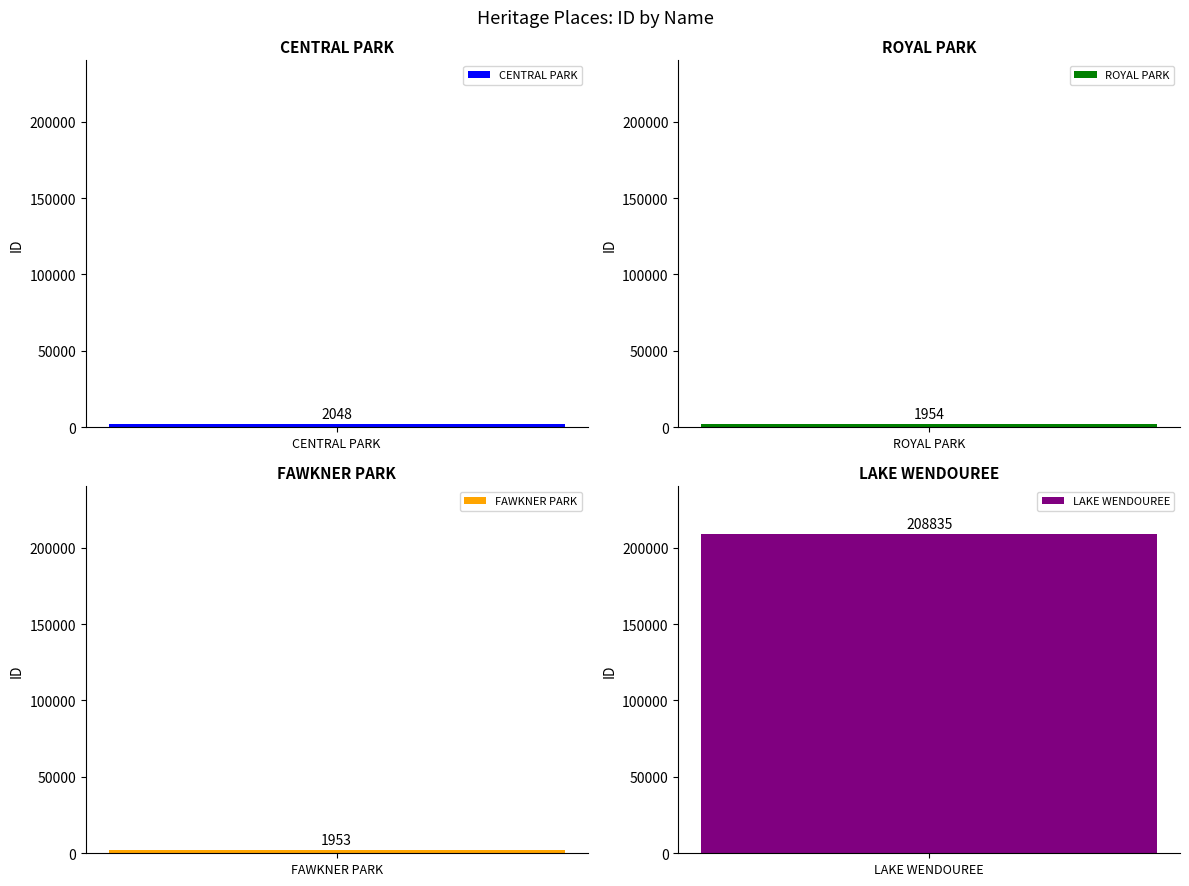

Approximately how many times larger is the value at FAWKNER PARK compared to CENTRAL PARK?

1.0